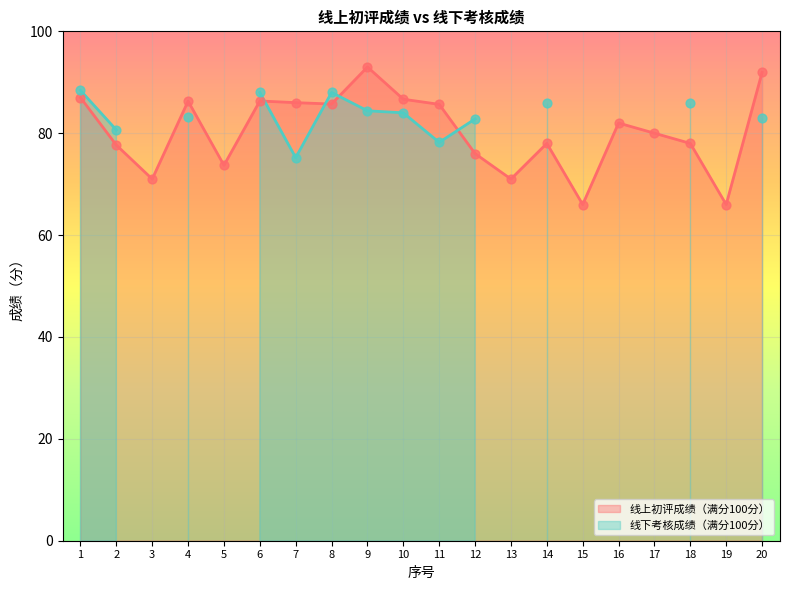

Approximately how many times larger is the value at 7 compared to 3?

1.2